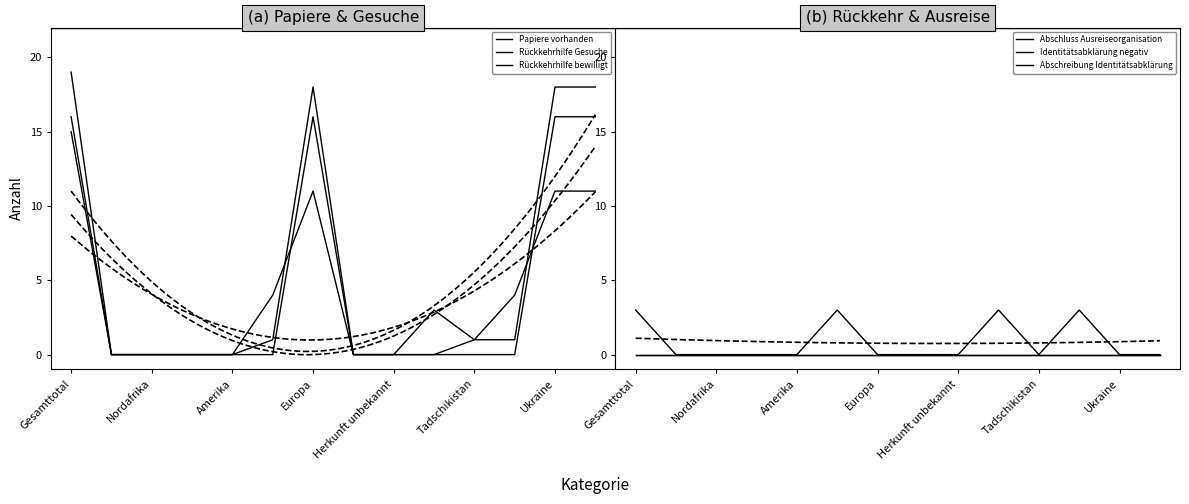

How many lines are shown in the chart?

6